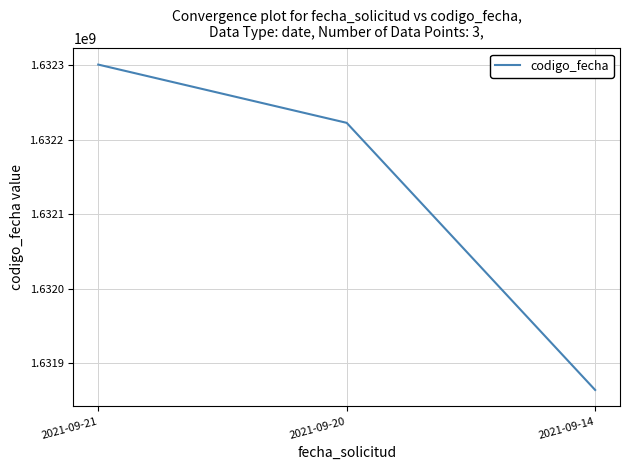

List the labels in order of value, largest first.

2021-09-21, 2021-09-20, 2021-09-14